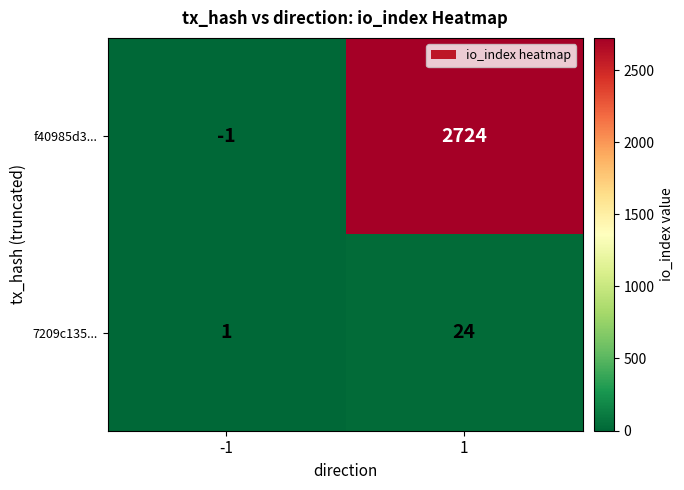

Reading right to left, transcribe all the data shown in this chart.

f40985d3...: 2724	-1
7209c135...: 24	1